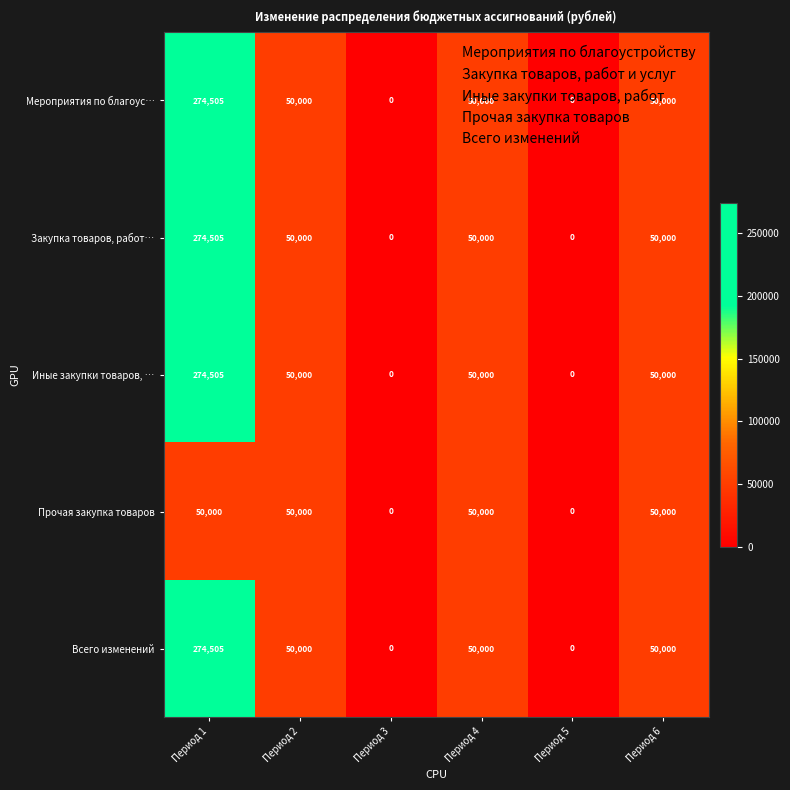

What value does the Мероприятия по благоус… series have at Период 1, to the nearest 100?

274500